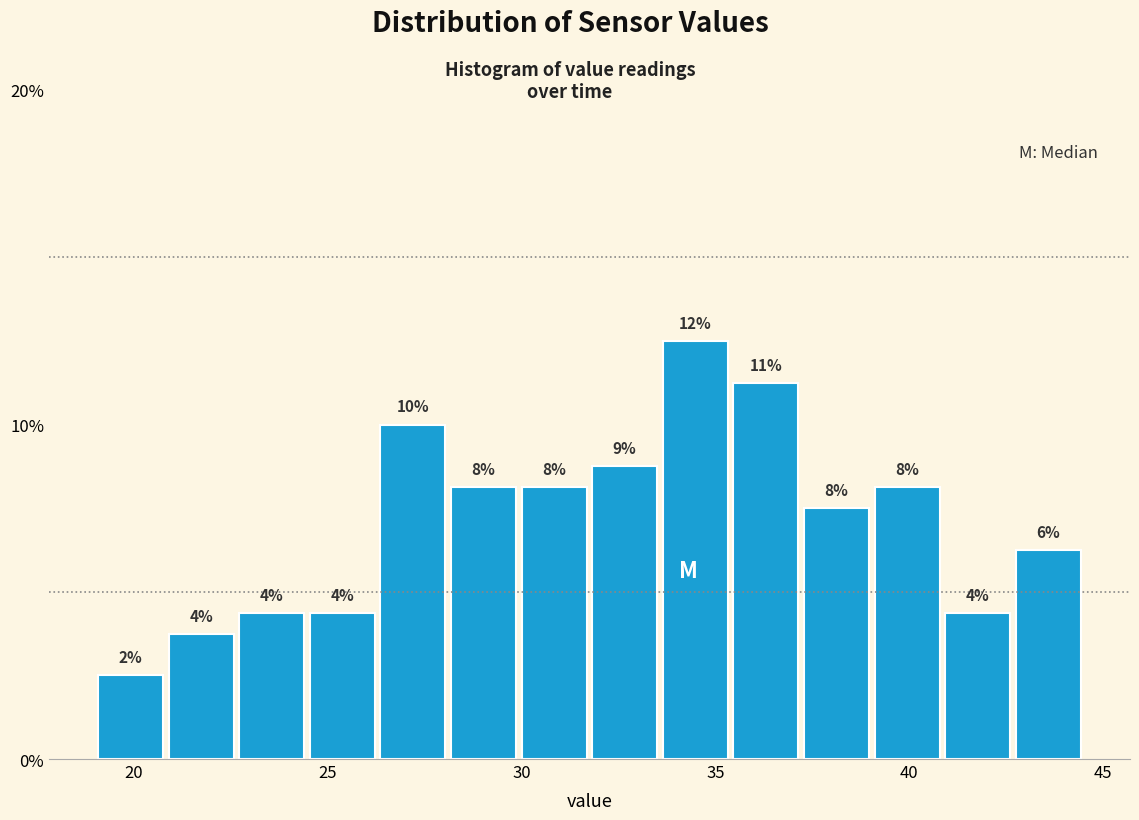

Read against the x-axis, roughly where is the centre of the tallest bar?

34.5